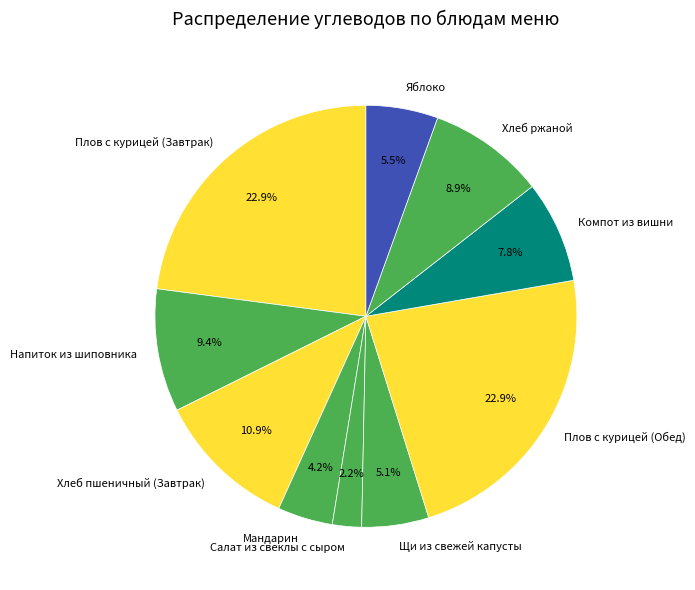

True or false: Компот из вишни accounts for 13% of the total.

False